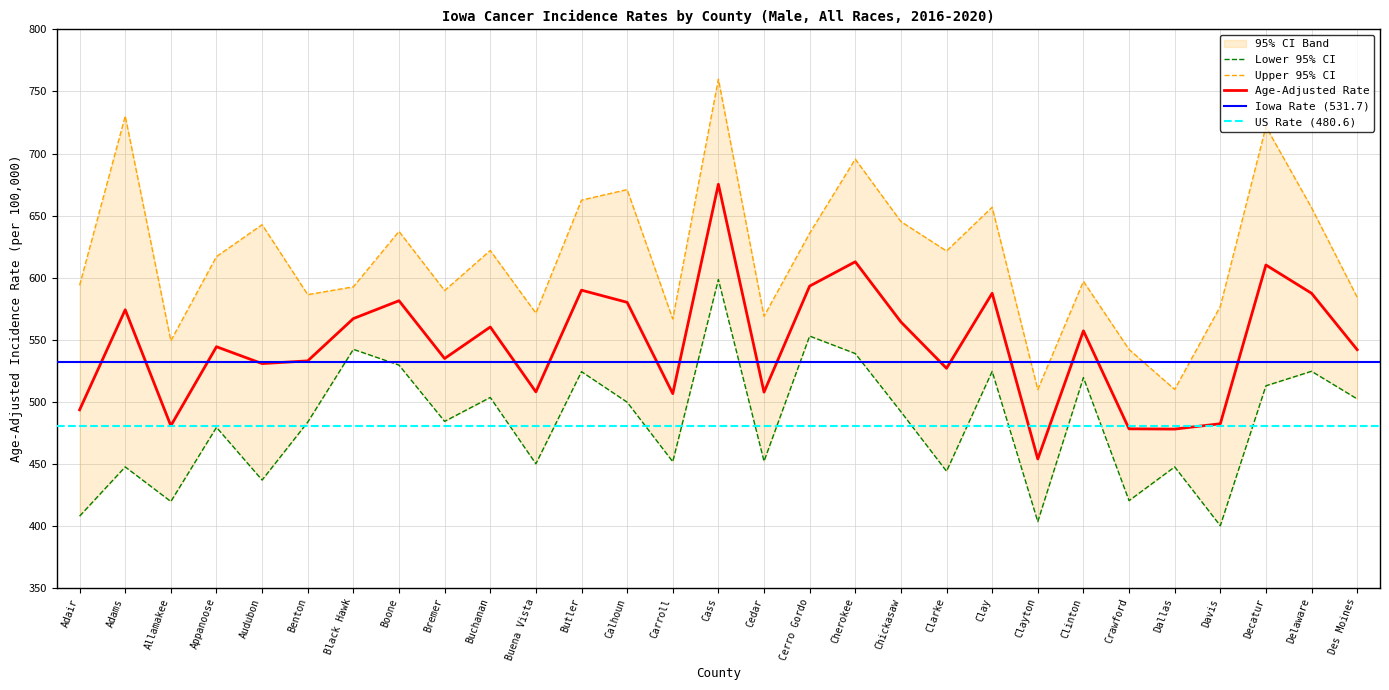

Which category has the lowest value in the Lower 95% CI series?

Davis